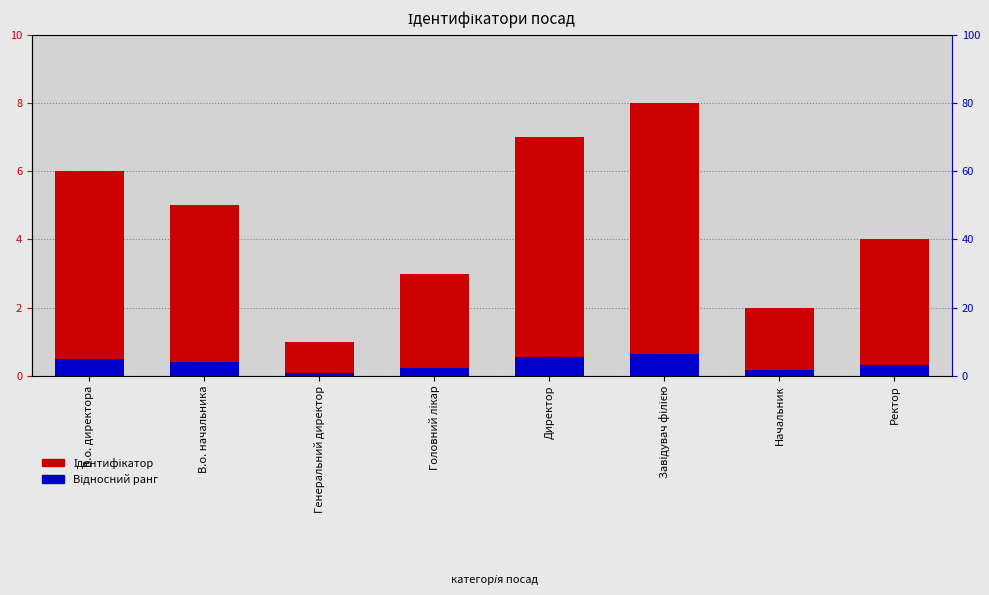

Which category has the lowest value in the Ідентифікатор series?

Генеральний директор